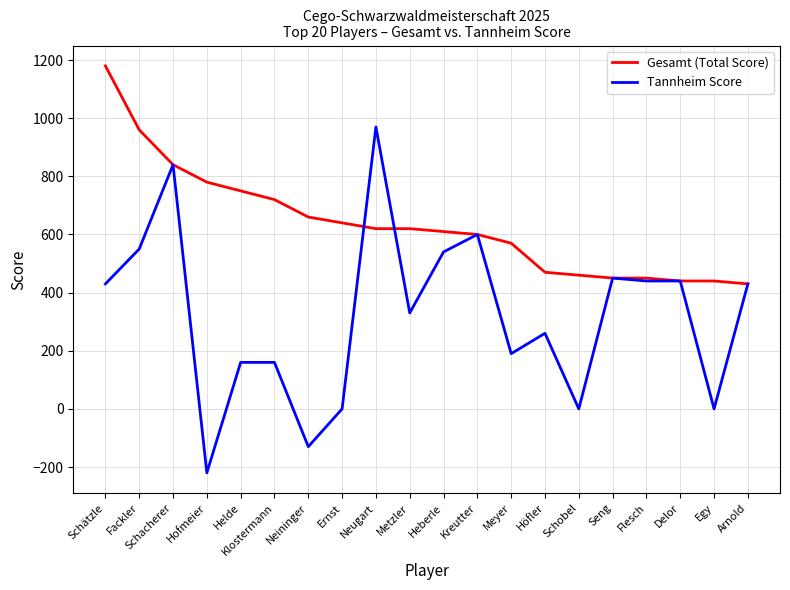

Rank the series at Neininger from lowest to highest value.

Tannheim Score, Gesamt (Total Score)